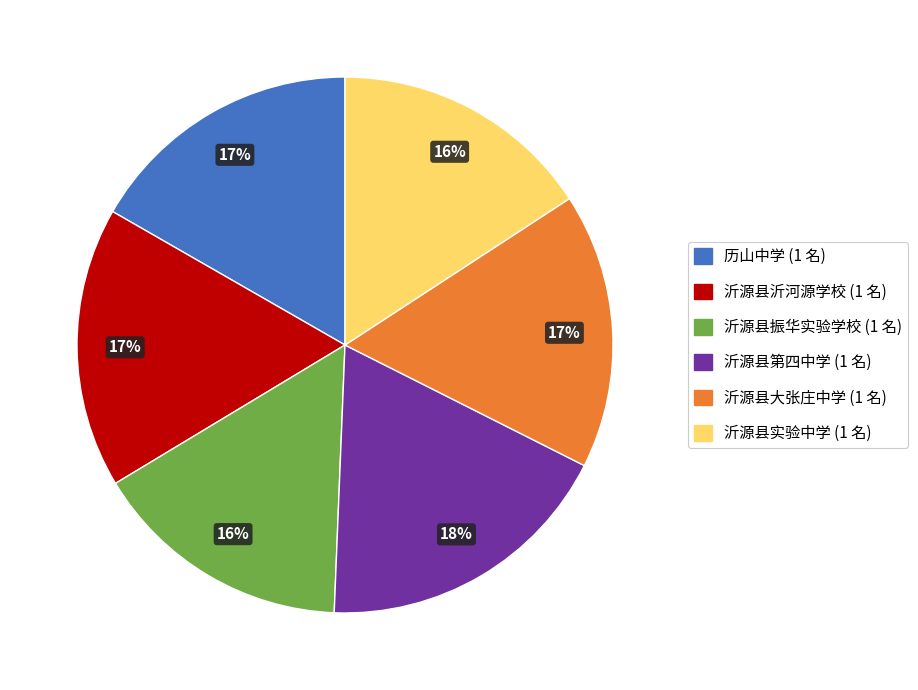

What percentage is the 沂源县实验中学 slice, to the nearest percent?

16%